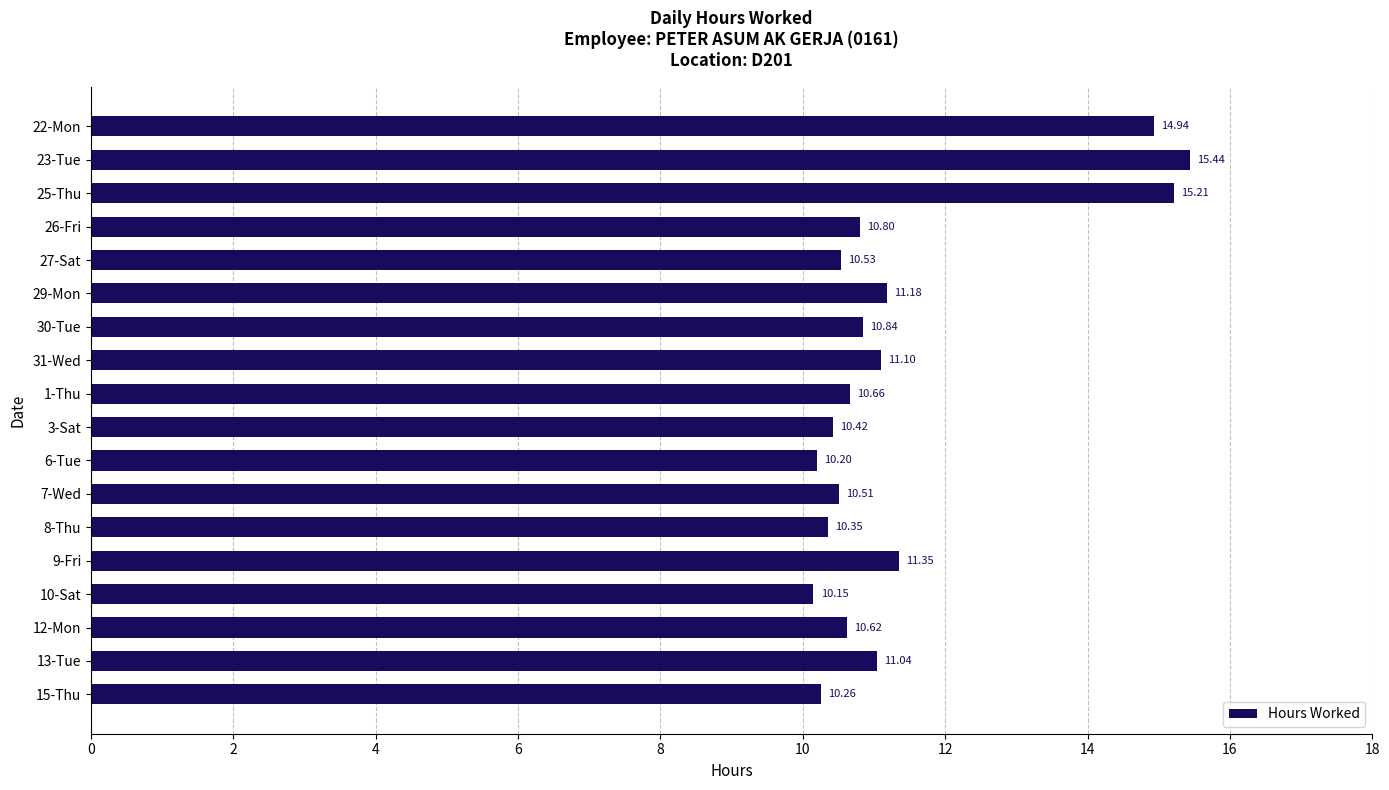

Rank the categories by value from highest to lowest.

23-Tue, 25-Thu, 22-Mon, 9-Fri, 29-Mon, 31-Wed, 13-Tue, 30-Tue, 26-Fri, 1-Thu, 12-Mon, 27-Sat, 7-Wed, 3-Sat, 8-Thu, 15-Thu, 6-Tue, 10-Sat